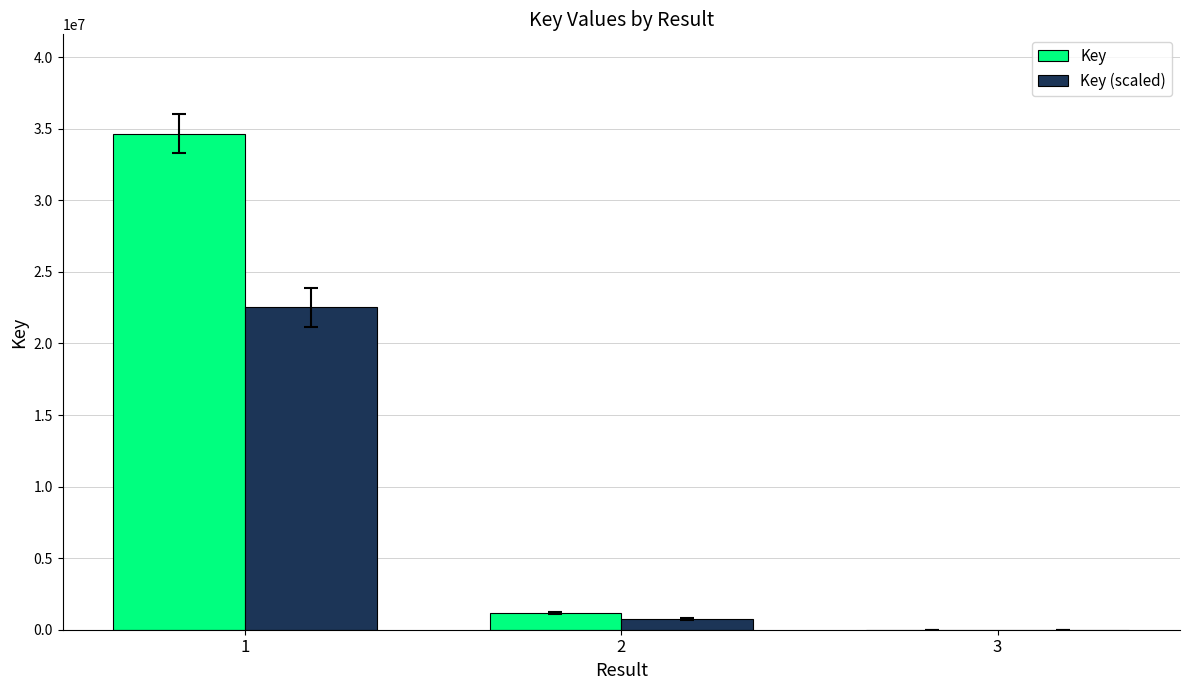

What are all the series names shown in the legend?

Key, Key (scaled)